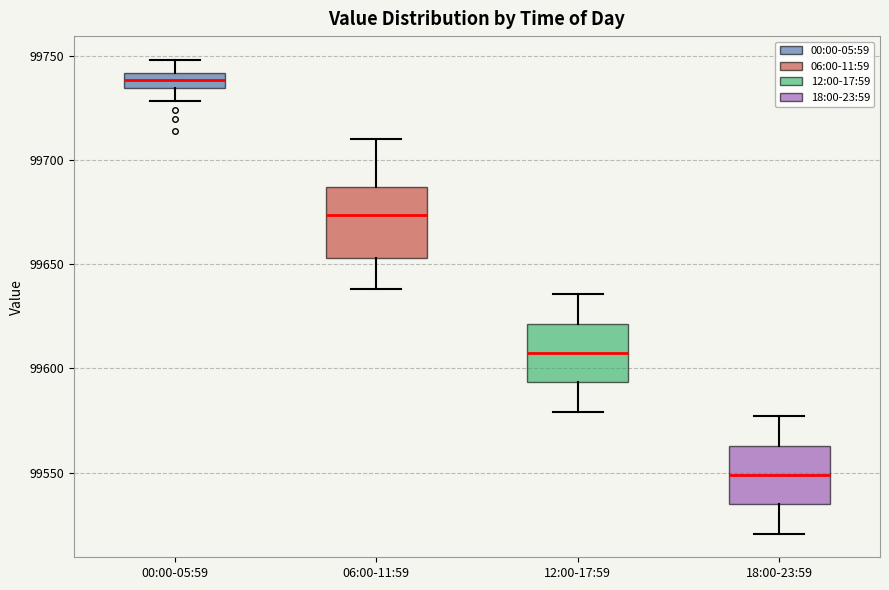

Where does the upper whisker of the box for 12:00-17:59 end on the y-axis? The values are not printed on the chart, so give them approximately, as read against the axis.

99635